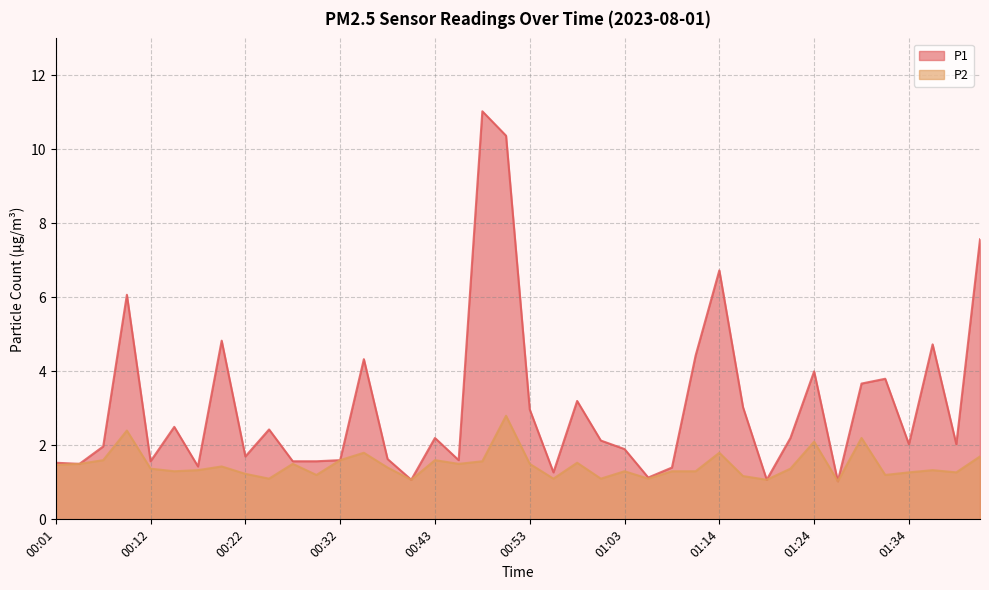

Does the chart display data point markers on the line(s)?

No